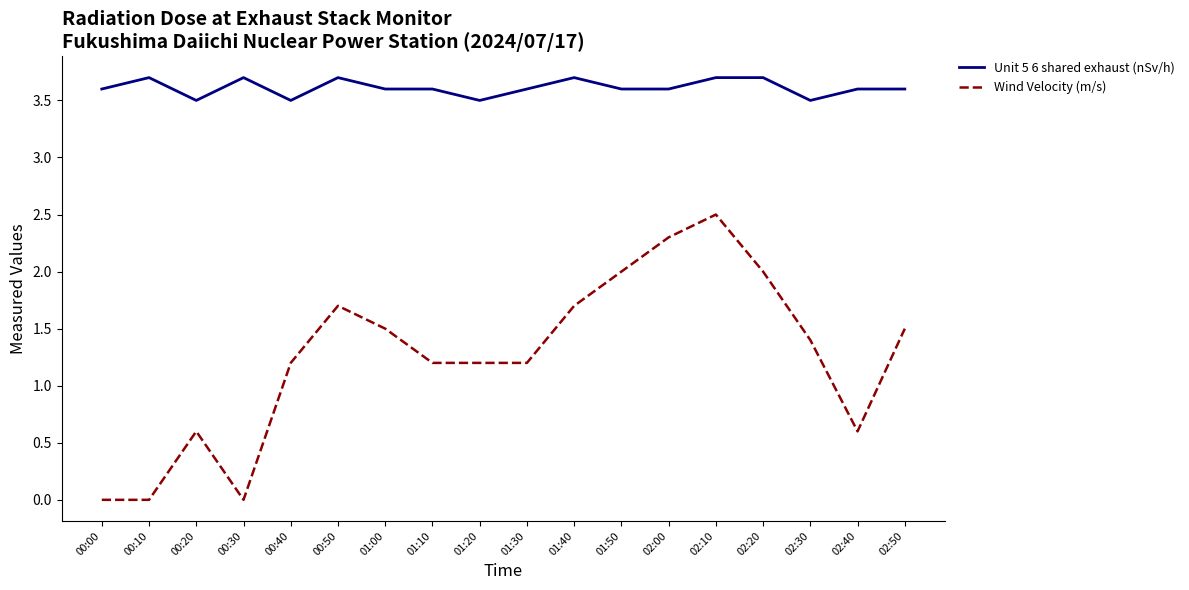

How many values in the Wind Velocity (m/s) series exceed 1?

13